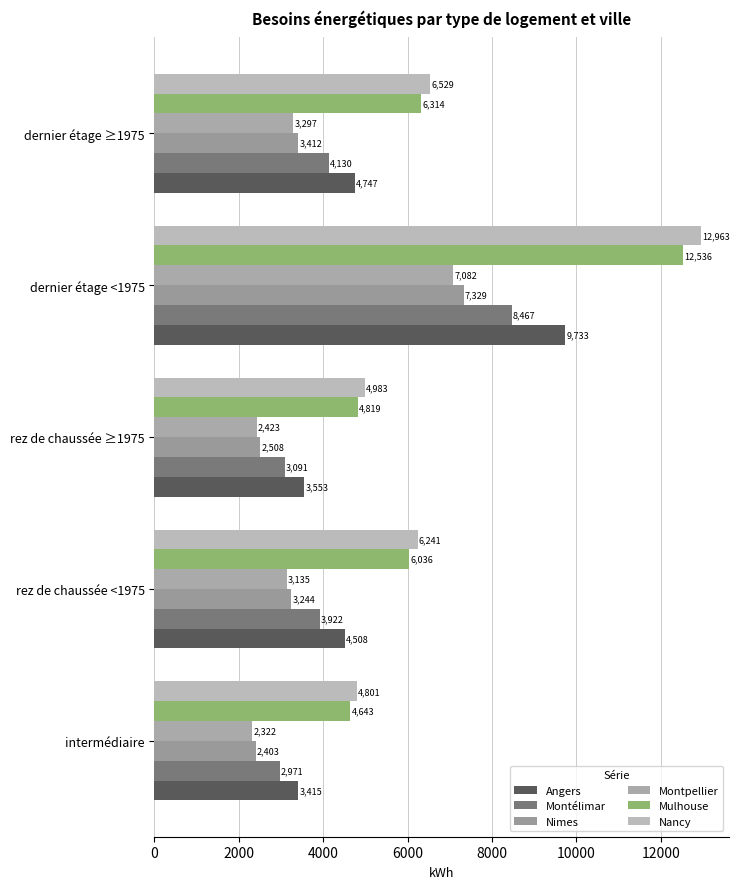

How many values in the Mulhouse series are below 6035?

2